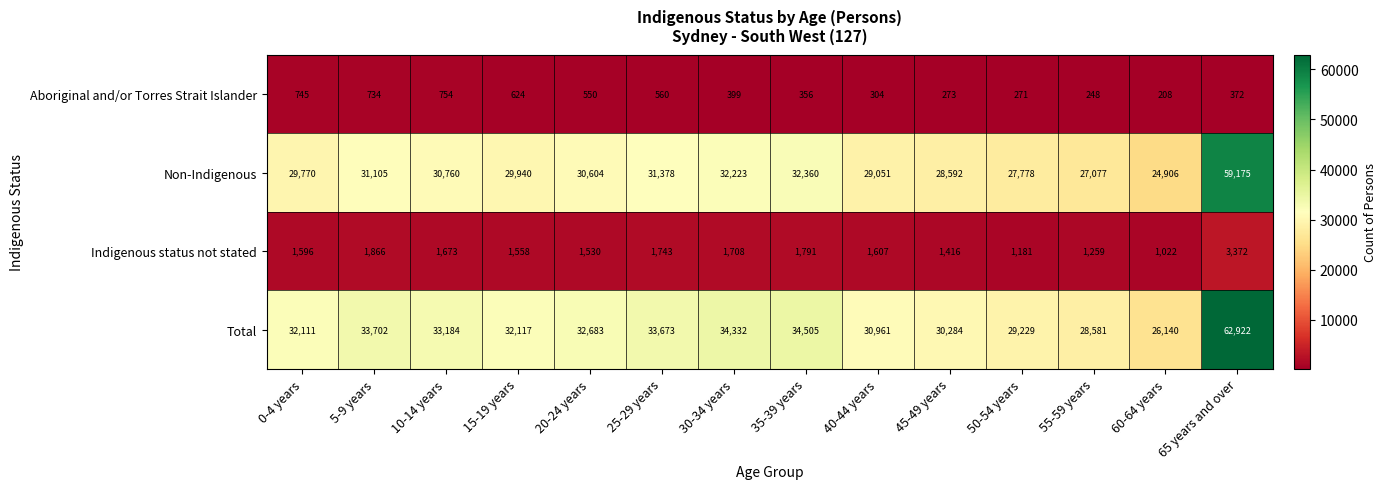

Between 35-39 years and 65 years and over, which series saw the biggest shift?

Total